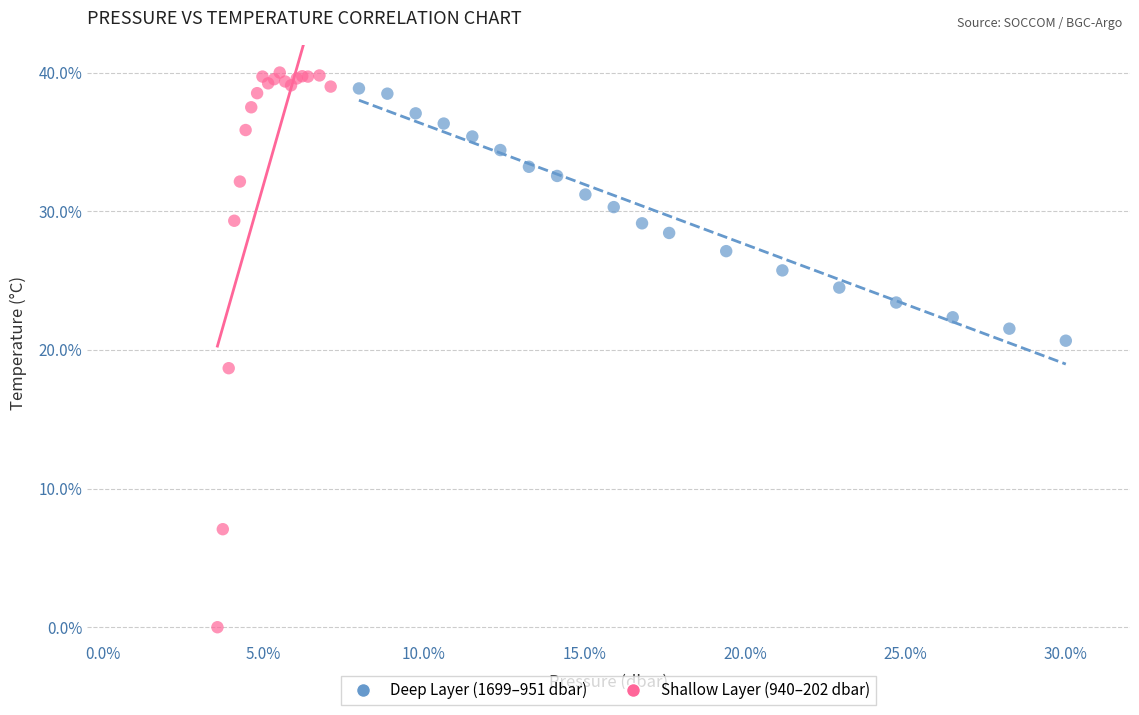

Which series reaches the minimum Y coordinate?

Shallow Layer (940–202 dbar)